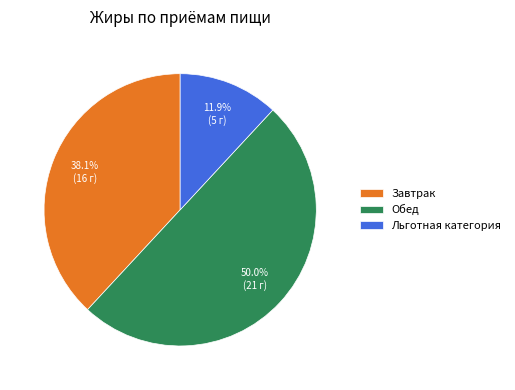

What percentage is the Обед slice, to the nearest percent?

50%